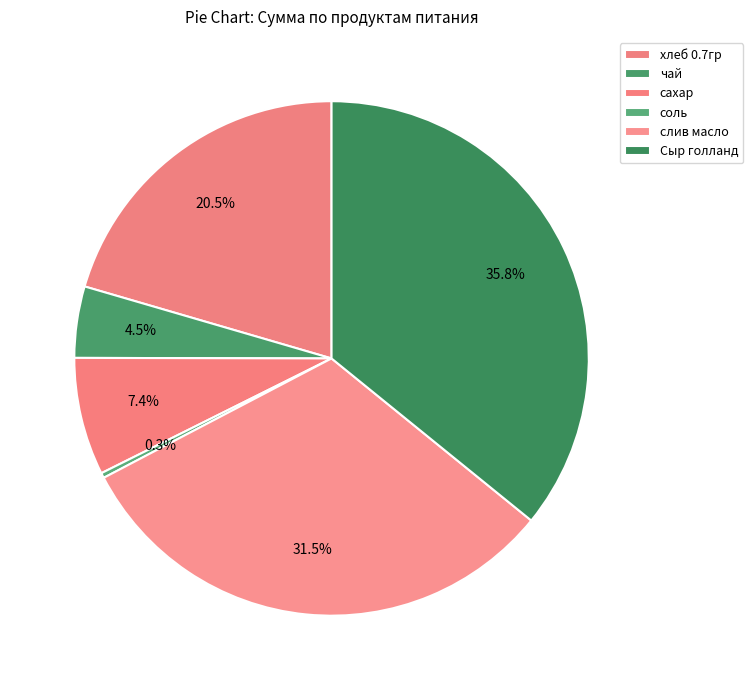

To the nearest percent, what percentage of the pie is Сыр голланд?

36%